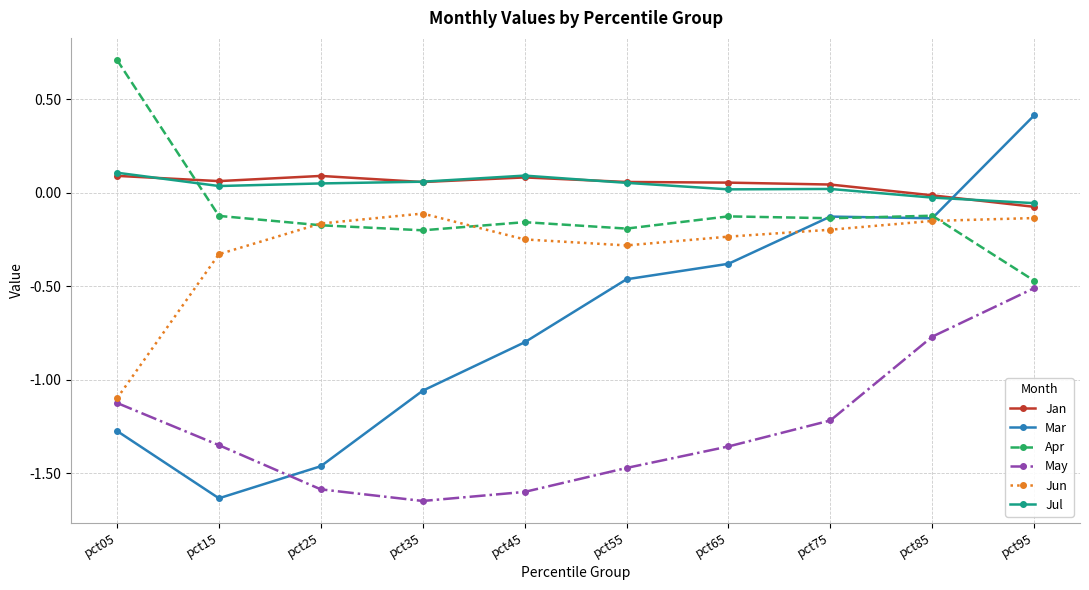

What is the total value across all series at pct35?

-2.9